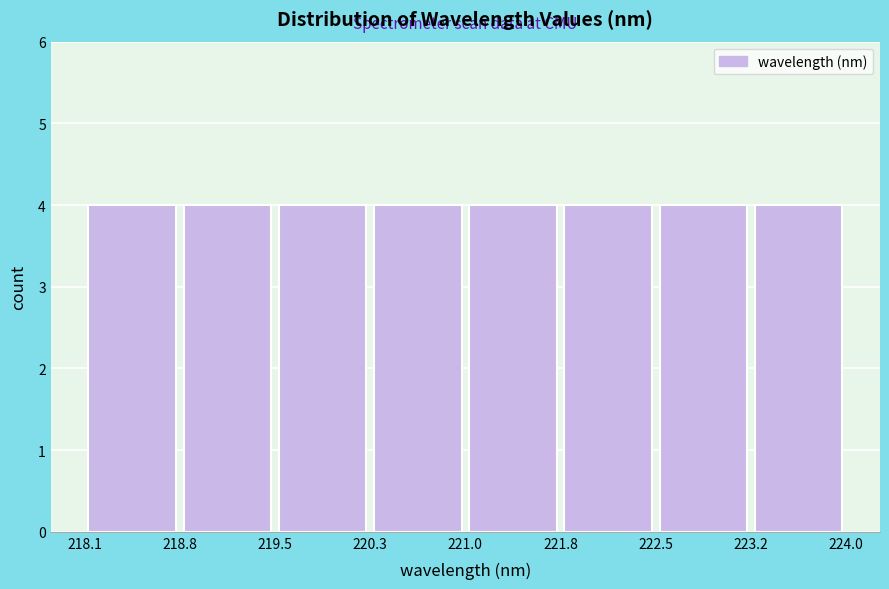

What is the height of the bar covering 218.1 to 218.8 on the x-axis? Neither the bar edges nor the heights are printed on the chart, so give them approximately, as read against the axes.

4